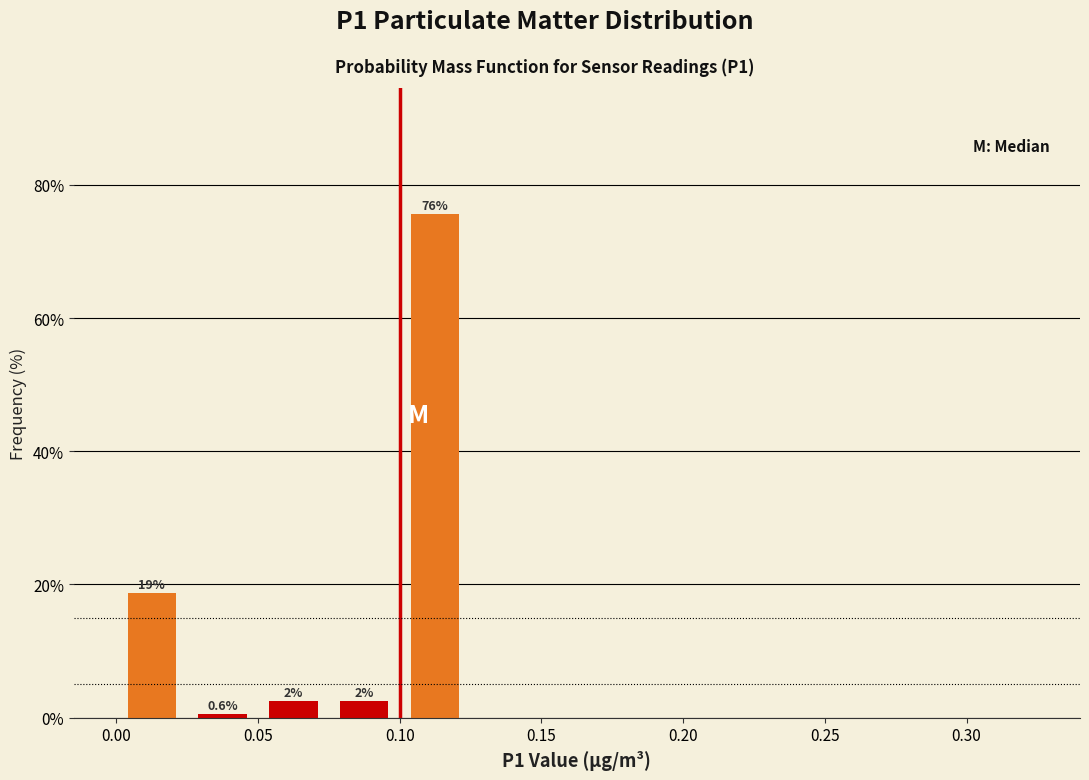

Which range on the x-axis has the tallest bar?

0.100 to 0.125